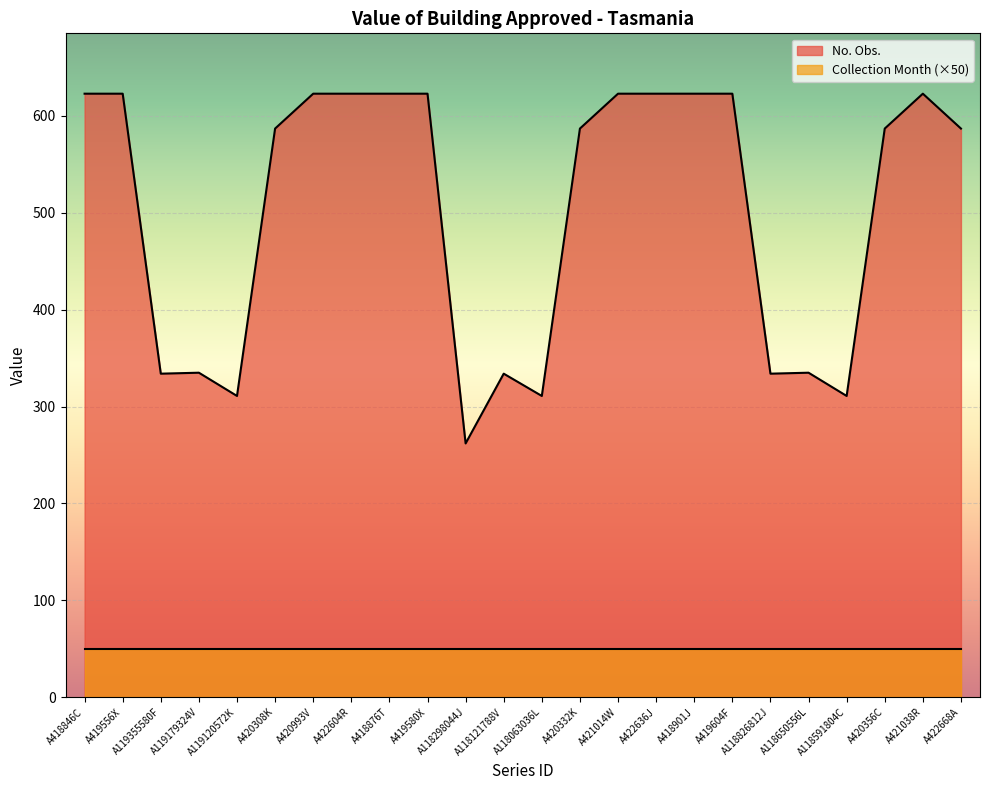

Rank the categories by value from highest to lowest.

A418846C, A419556X, A420993V, A422604R, A418876T, A419580X, A421014W, A422636J, A418901J, A419604F, A421038R, A420308K, A420332K, A420356C, A422668A, A119179324V, A118650556L, A119355580F, A118121788V, A118826812J, A119120572K, A118063036L, A118591804C, A118298044J